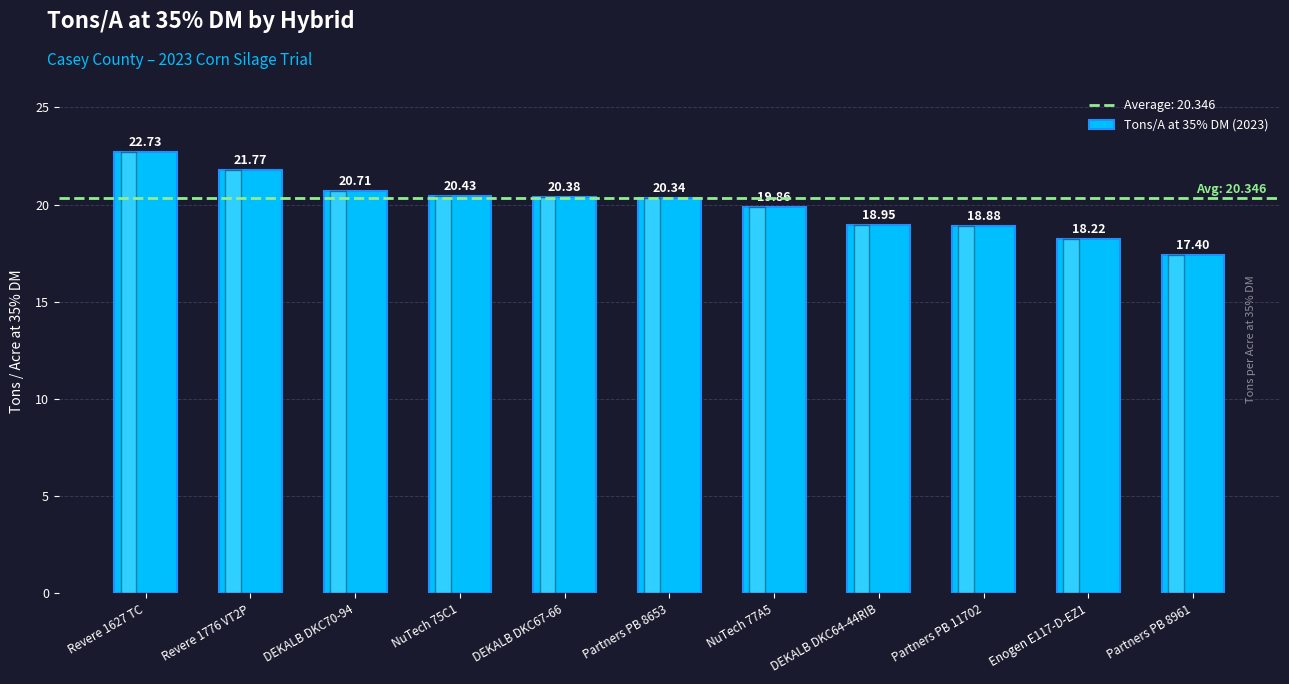

The value at DEKALB DKC64-44RIB is 33.6. True or false?

False